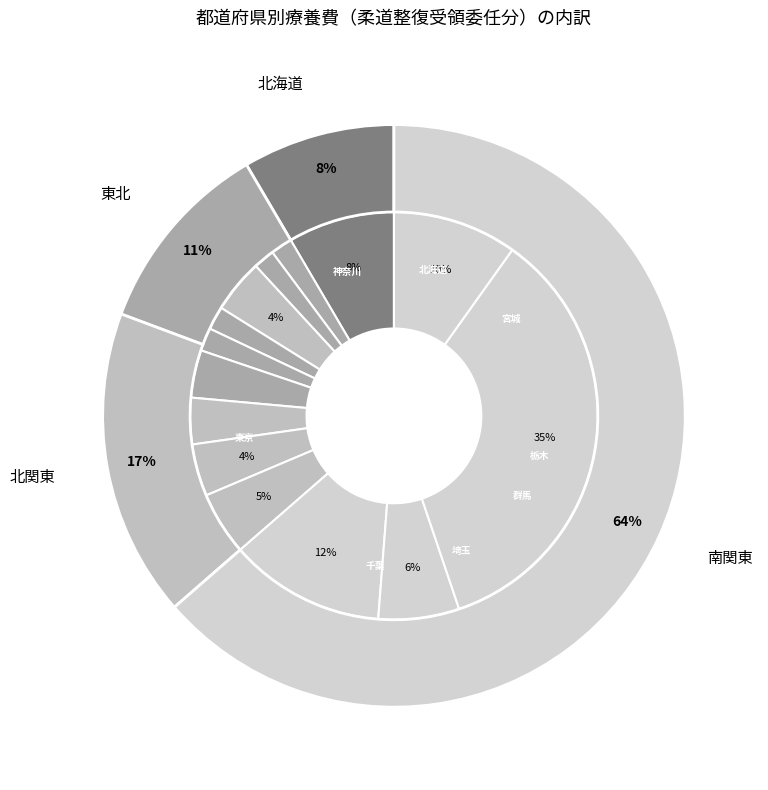

Count the number of slices in the pie.

14